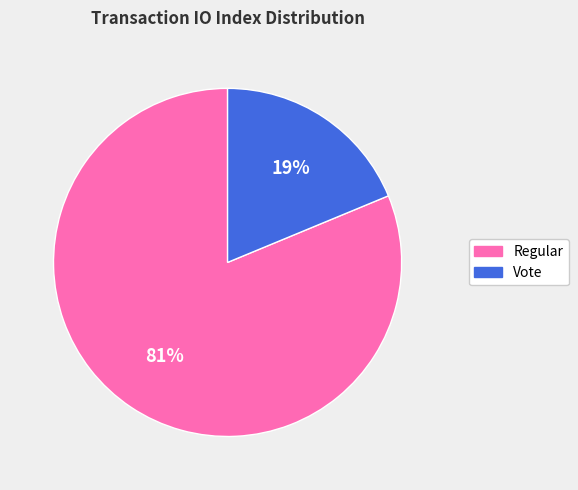

Combined, do Regular and Vote account for over 50%?

Yes